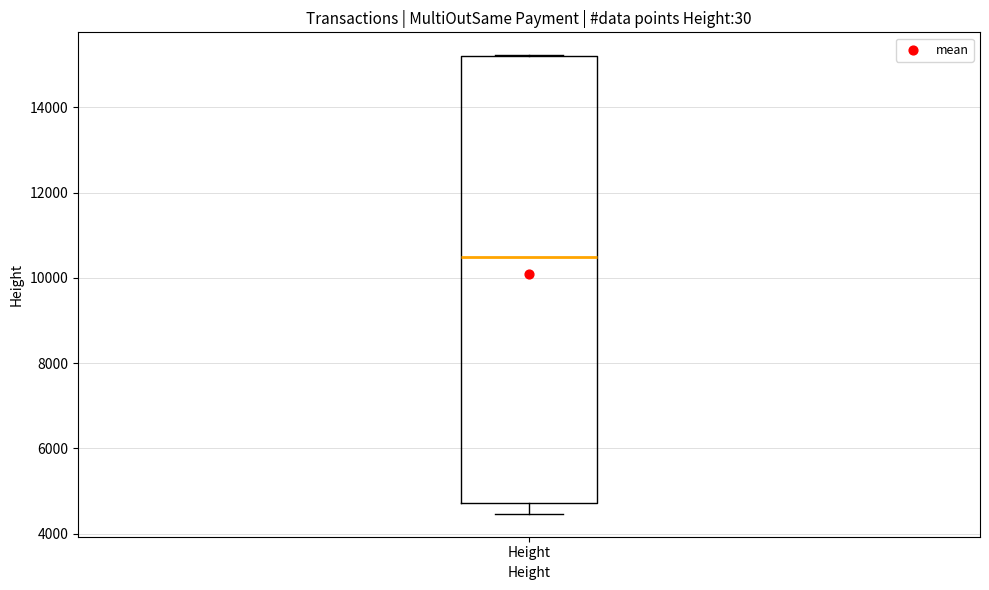

Transcribe this box plot: give where the median line is, the range the box spans, and where the two whiskers end, as read against the y-axis. The values are not printed on the chart, so give them approximately, as read against the axis.

median 10400, box 4800 to 15200, whiskers 4400 to 15200